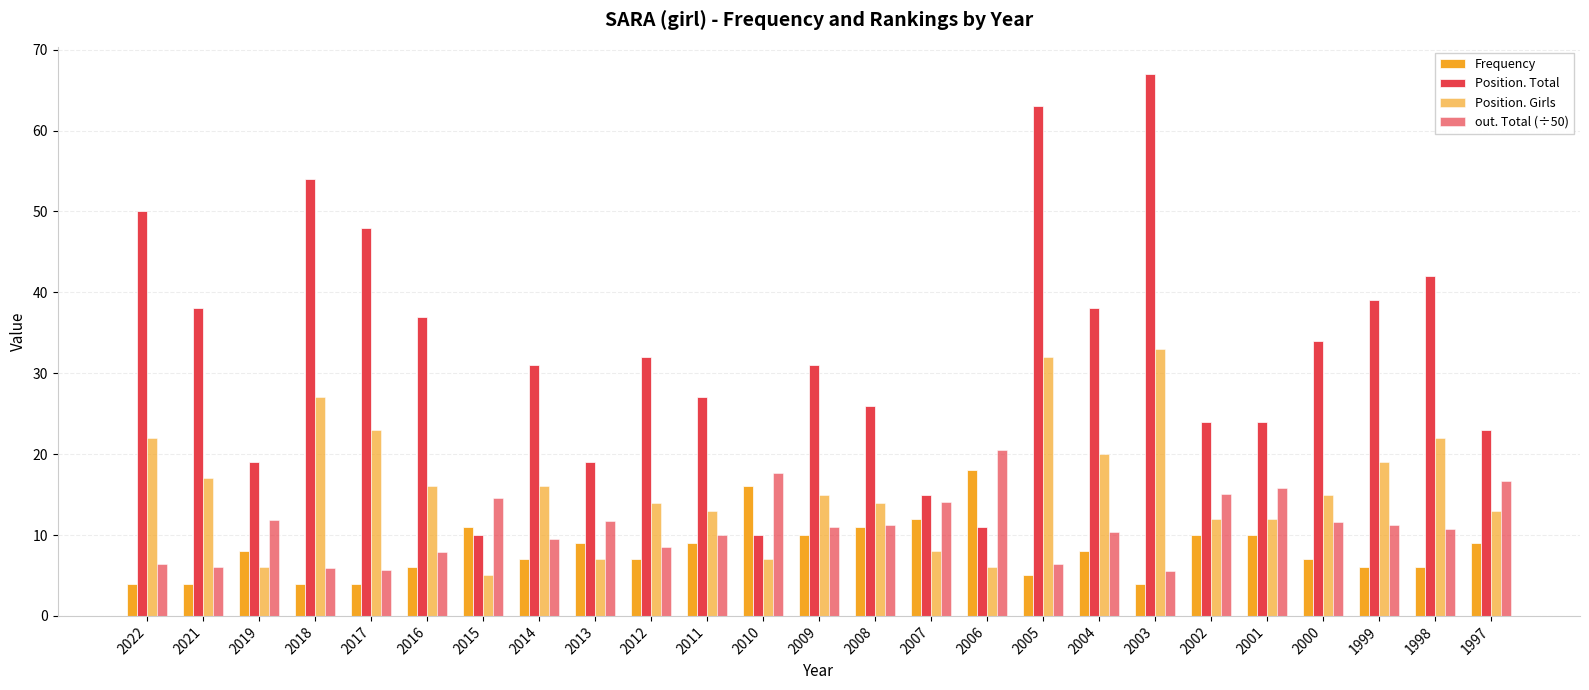

Reading right to left, transcribe all the data shown in this chart.

Frequency: 1997=9.0	1998=6.0	1999=6.0	2000=7.0	2001=10.0	2002=10.0	2003=4.0	2004=8.0	2005=5.0	2006=18.0	2007=12.0	2008=11.0	2009=10.0	2010=16.0	2011=9.0	2012=7.0	2013=9.0	2014=7.0	2015=11.0	2016=6.0	2017=4.0	2018=4.0	2019=8.0	2021=4.0	2022=4.0
Position. Total: 1997=23.0	1998=42.0	1999=39.0	2000=34.0	2001=24.0	2002=24.0	2003=67.0	2004=38.0	2005=63.0	2006=11.0	2007=15.0	2008=26.0	2009=31.0	2010=10.0	2011=27.0	2012=32.0	2013=19.0	2014=31.0	2015=10.0	2016=37.0	2017=48.0	2018=54.0	2019=19.0	2021=38.0	2022=50.0
Position. Girls: 1997=13.0	1998=22.0	1999=19.0	2000=15.0	2001=12.0	2002=12.0	2003=33.0	2004=20.0	2005=32.0	2006=6.0	2007=8.0	2008=14.0	2009=15.0	2010=7.0	2011=13.0	2012=14.0	2013=7.0	2014=16.0	2015=5.0	2016=16.0	2017=23.0	2018=27.0	2019=6.0	2021=17.0	2022=22.0
out. Total (÷50): 1997=16.6	1998=10.8	1999=11.2	2000=11.6	2001=15.8	2002=15.0	2003=5.5	2004=10.4	2005=6.4	2006=20.5	2007=14.0	2008=11.3	2009=11.0	2010=17.7	2011=10.0	2012=8.5	2013=11.7	2014=9.5	2015=14.6	2016=7.9	2017=5.7	2018=5.9	2019=11.8	2021=6.0	2022=6.4